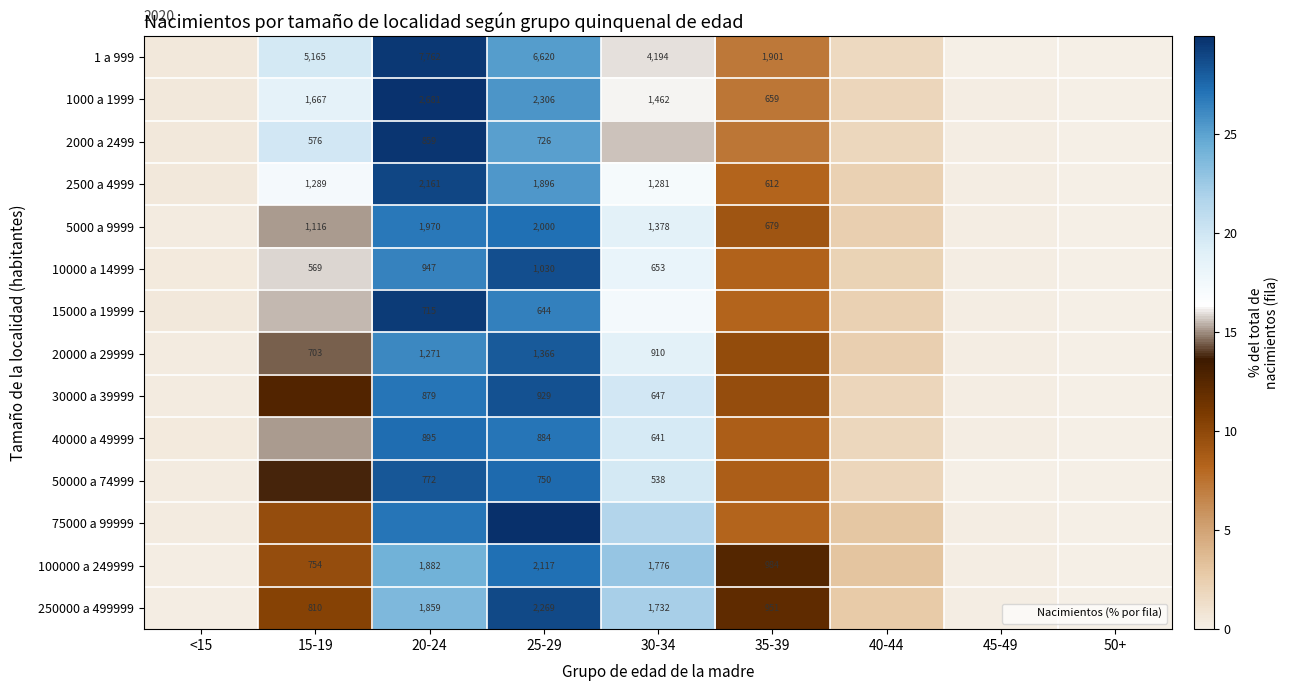

Which series has the widest spread of values?

75000 a 99999